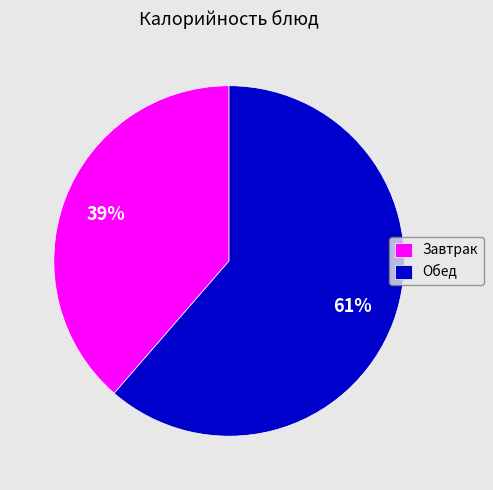

Which category has the biggest portion of the pie?

Обед